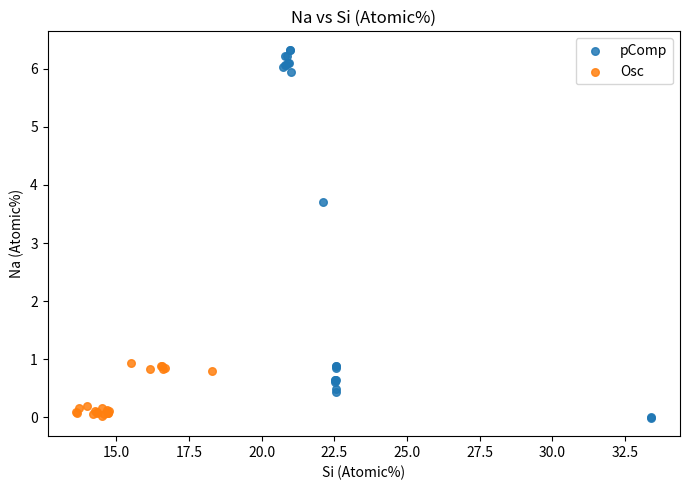

Which series reaches the maximum Y coordinate?

pComp